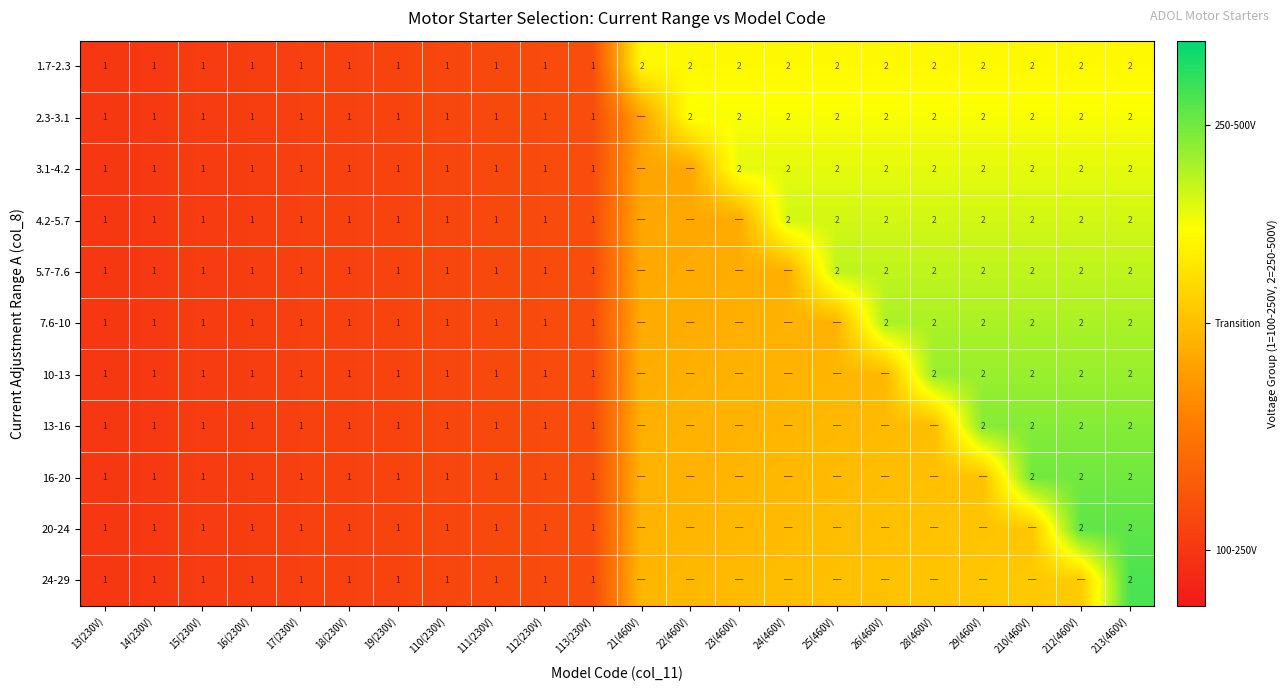

Is the value of 3.1-4.2 at 213(460V) greater than the value of 1.7-2.3 at 15(230V)?

Yes